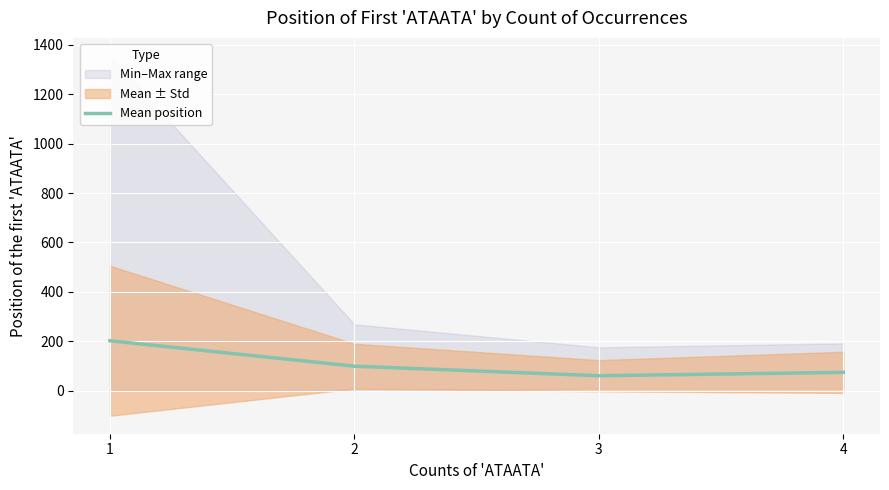

What is the maximum value shown in the chart?

202.5